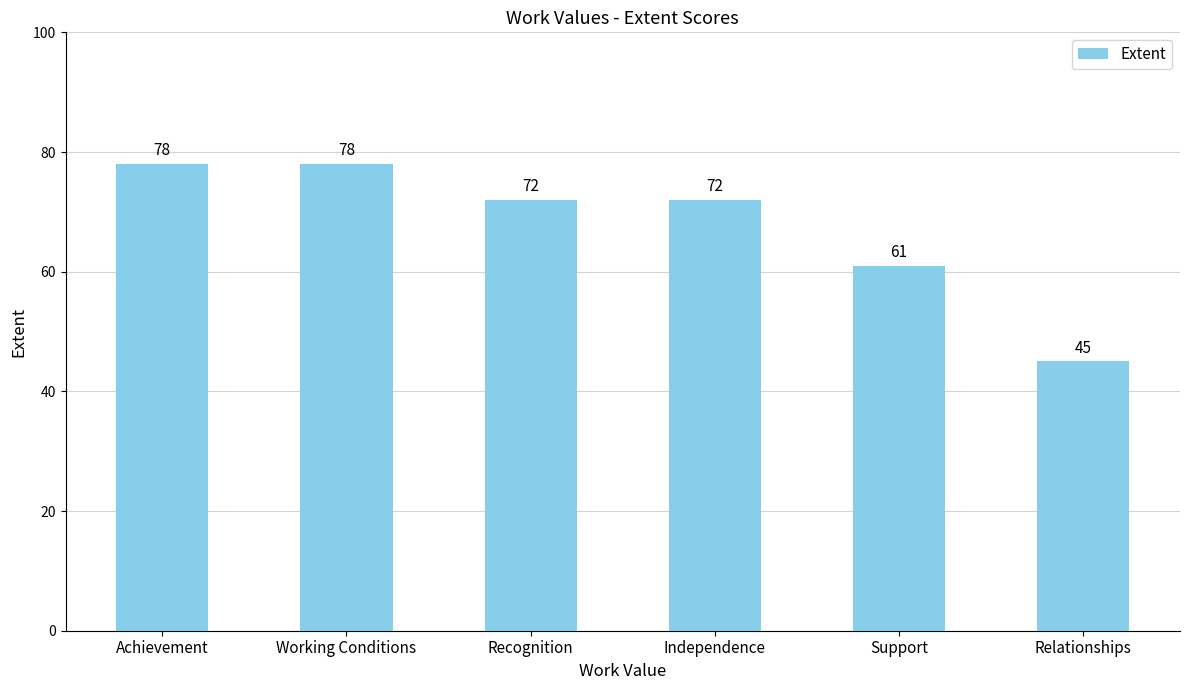

Is it true that the value at Achievement is 119?

False